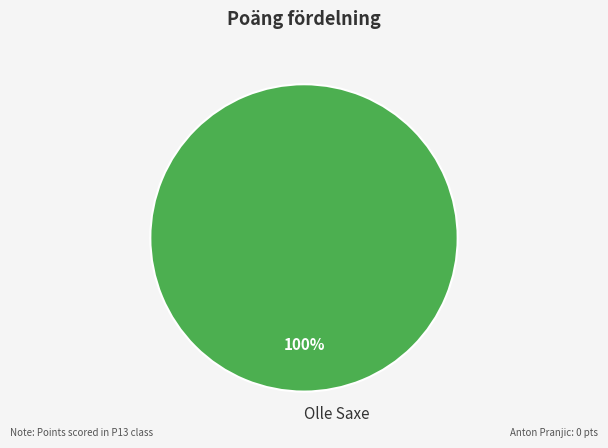

True or false: Olle Saxe accounts for 100% of the total.

True